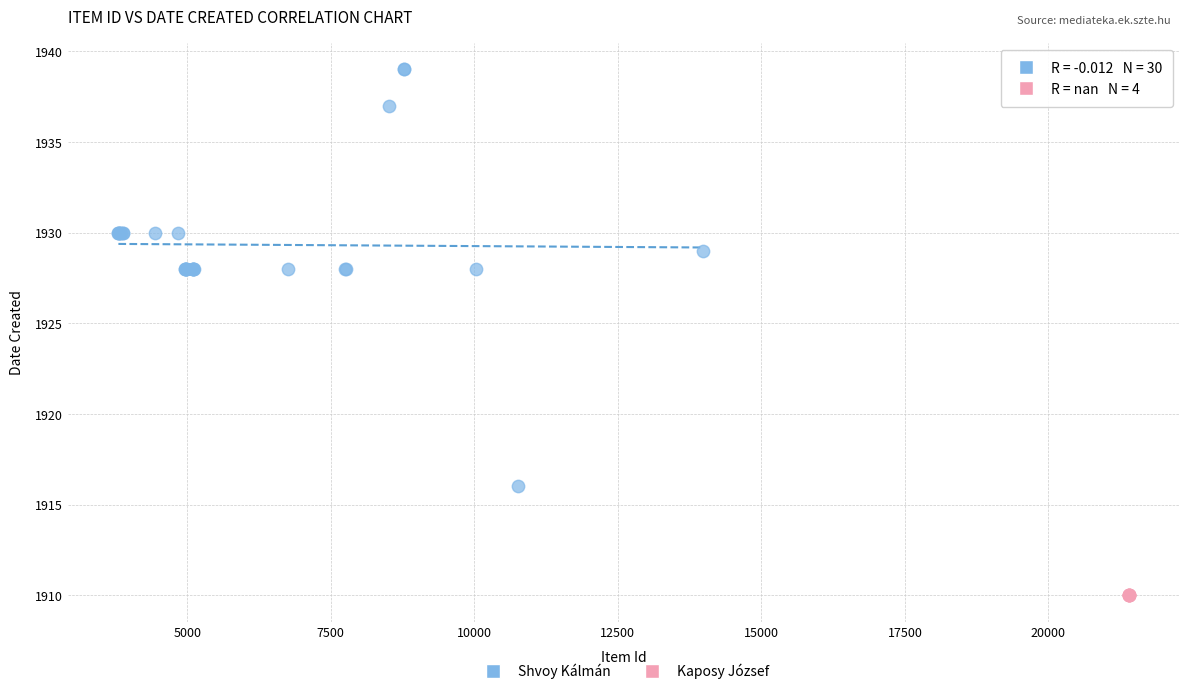

Which series contains the highest Y value?

Shvoy Kálmán